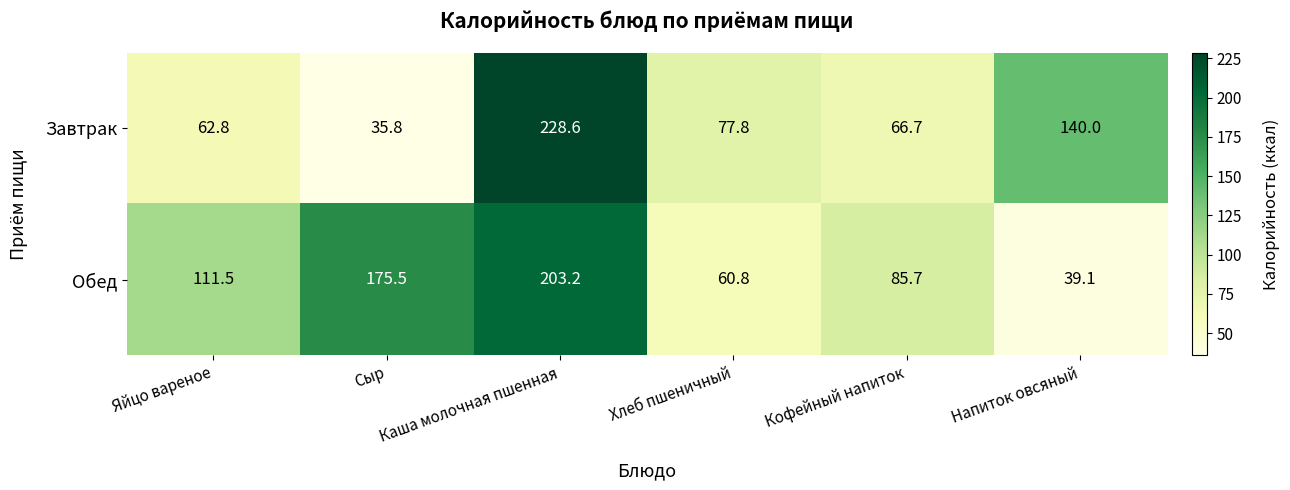

The value of Завтрак at Сыр is 21.1. True or false?

False